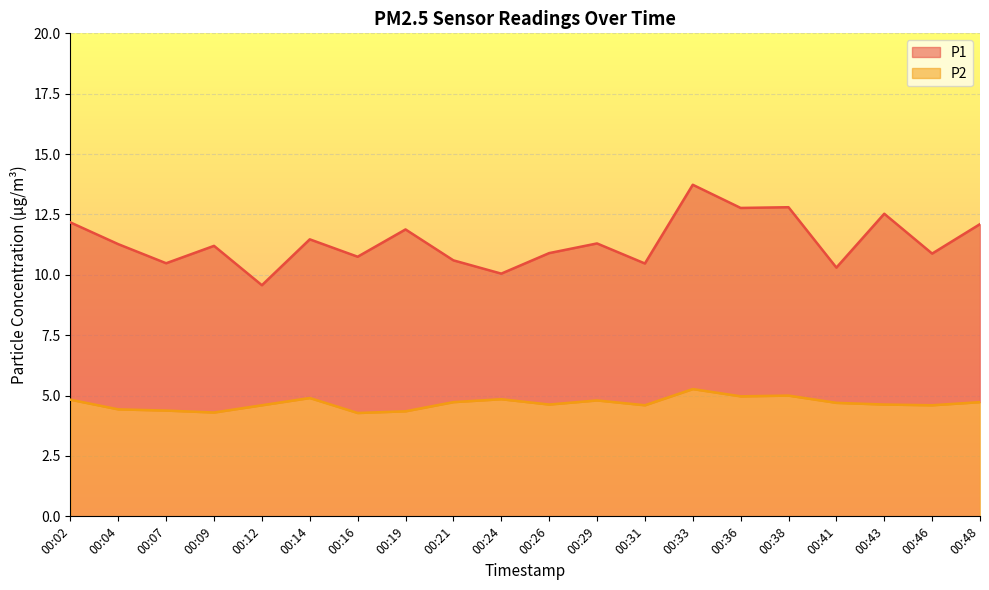

At which label is P1 closest to 11?

00:26